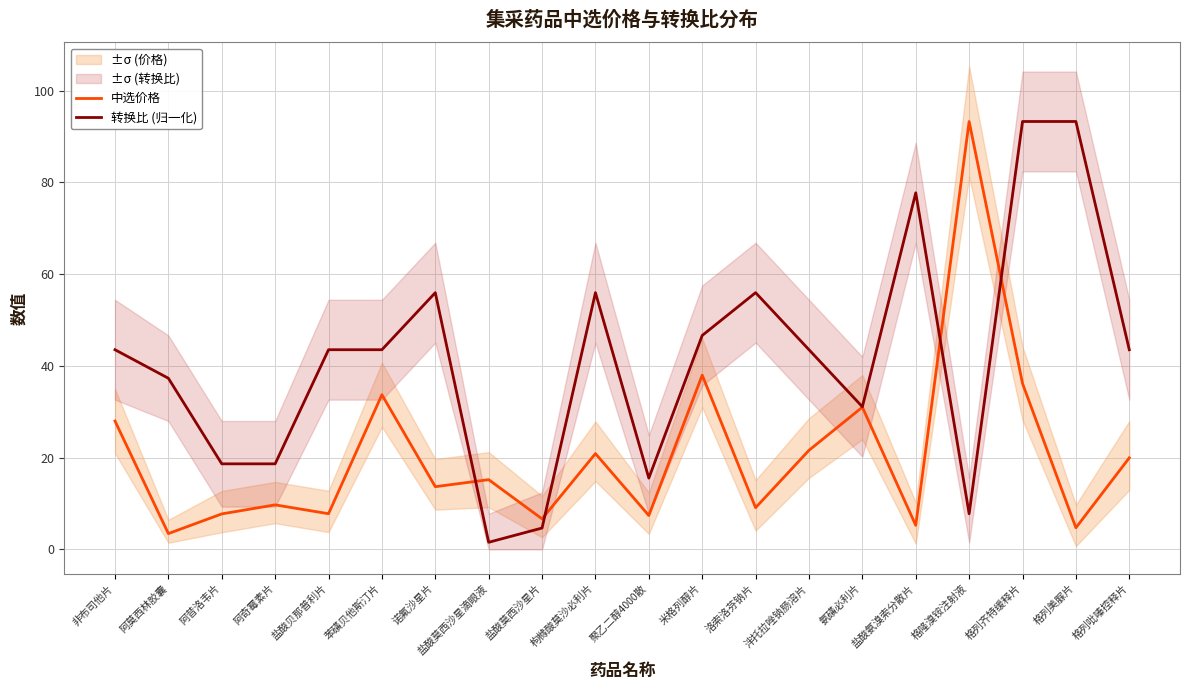

What is the label of the 3rd point from the left?

阿昔洛韦片